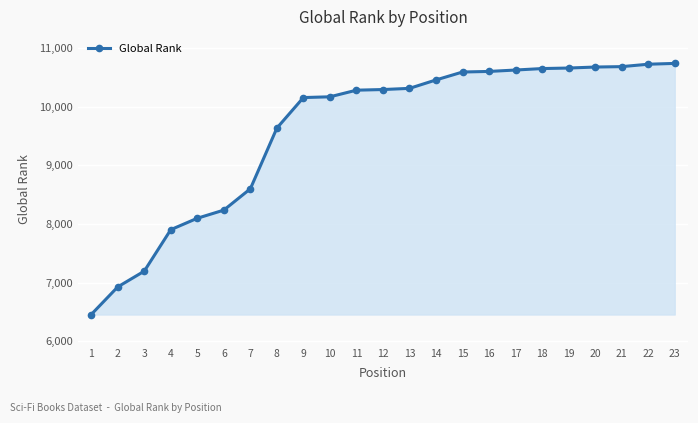

What is the ratio of the value at 10 to the value at 11?

1.0